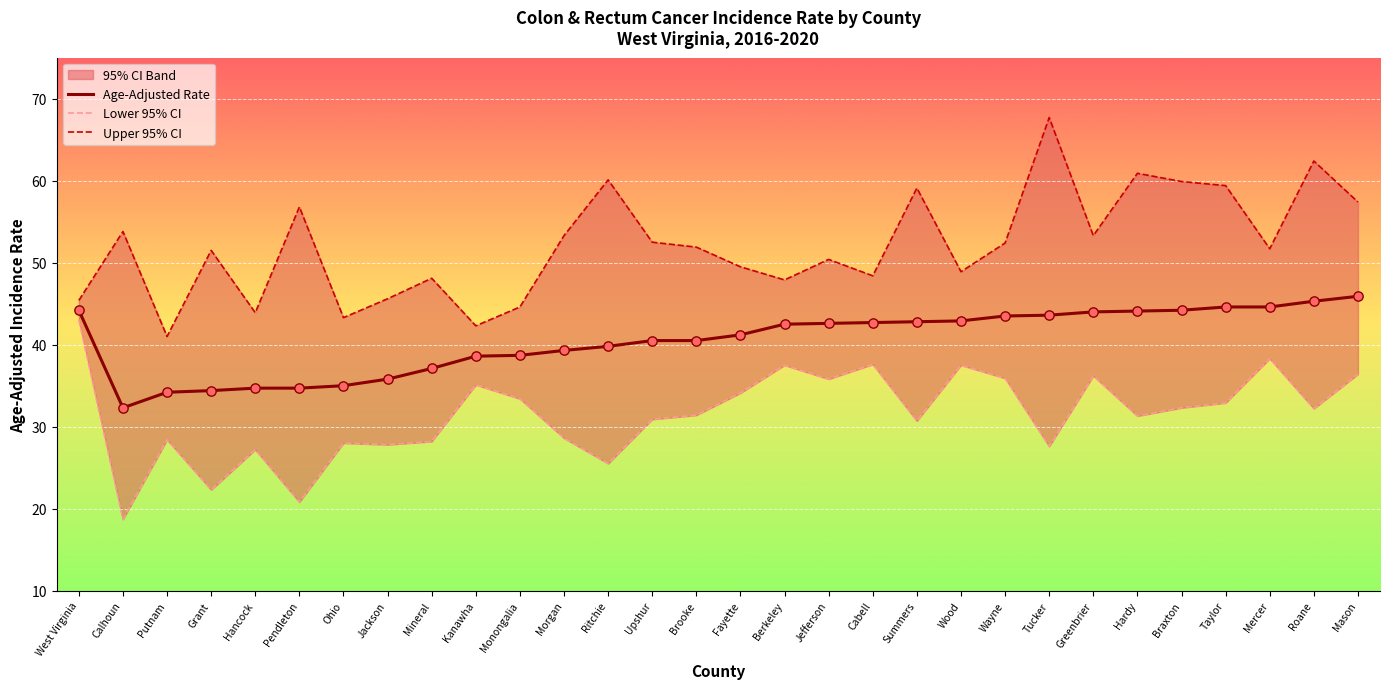

Which series has the largest total across all categories?

Upper 95% CI